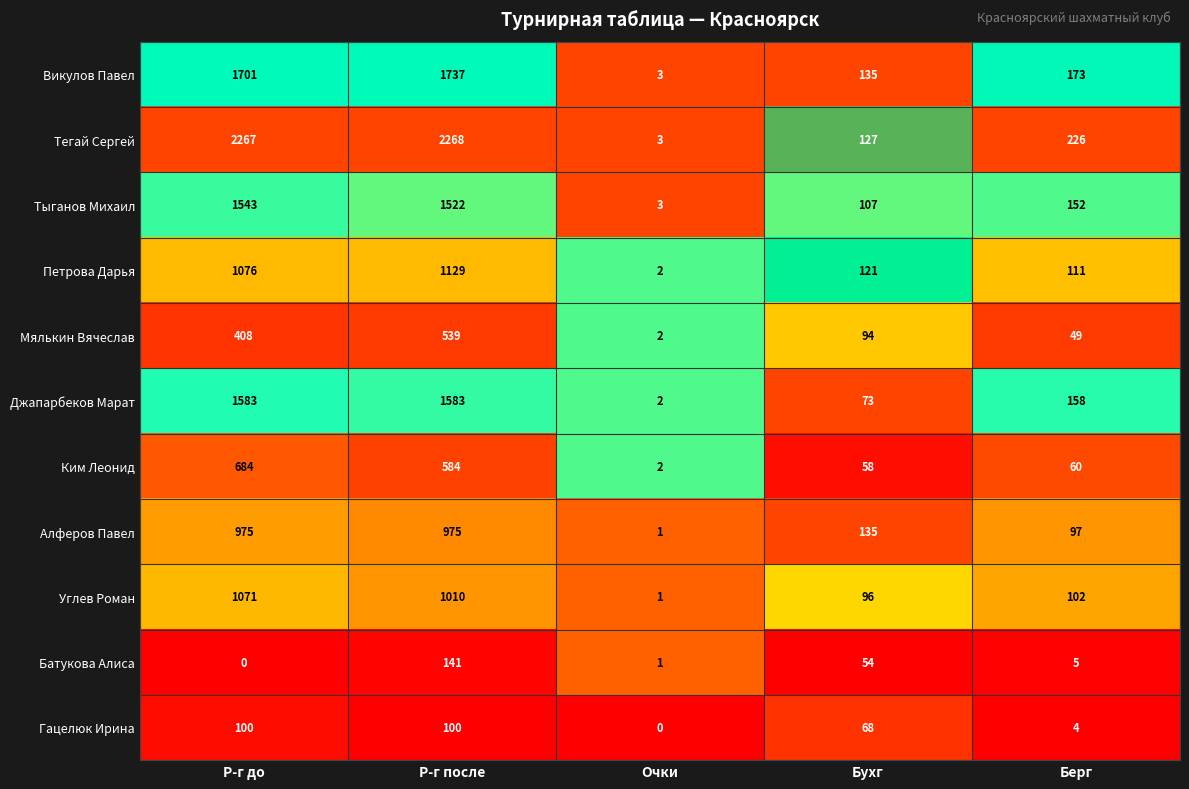

At which label does Тыганов Михаил reach its minimum?

Очки